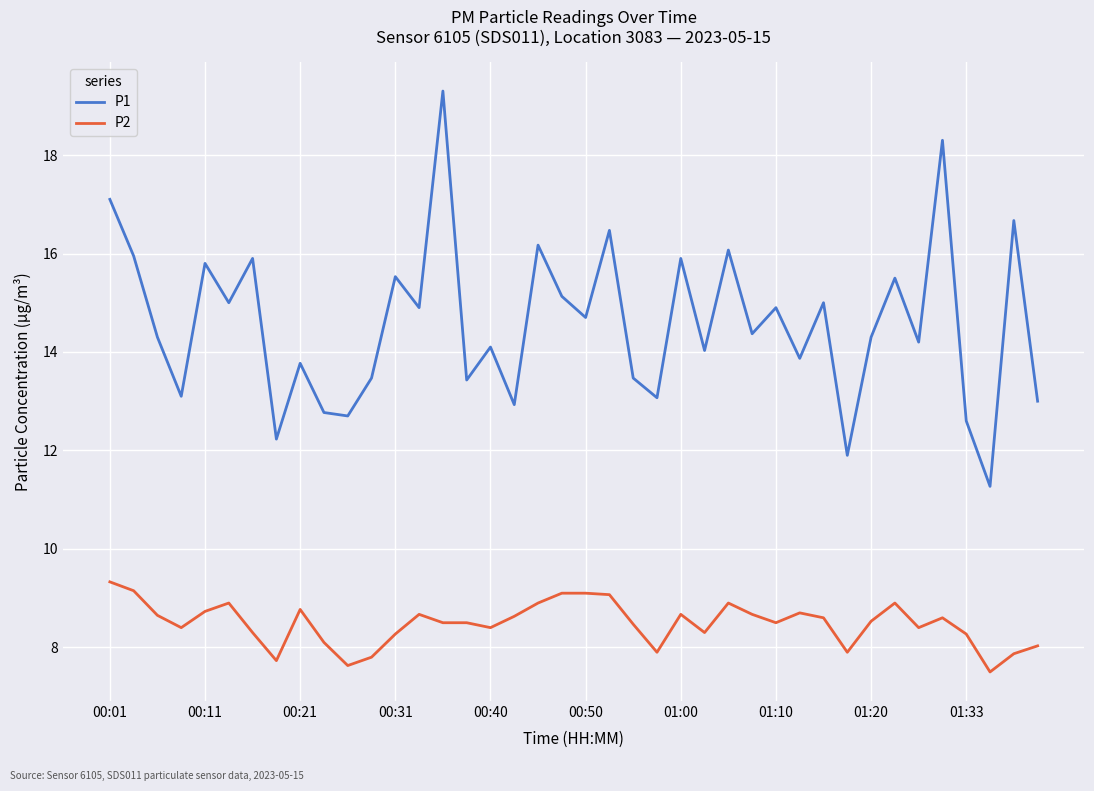

Which series has the largest total across all categories?

P1